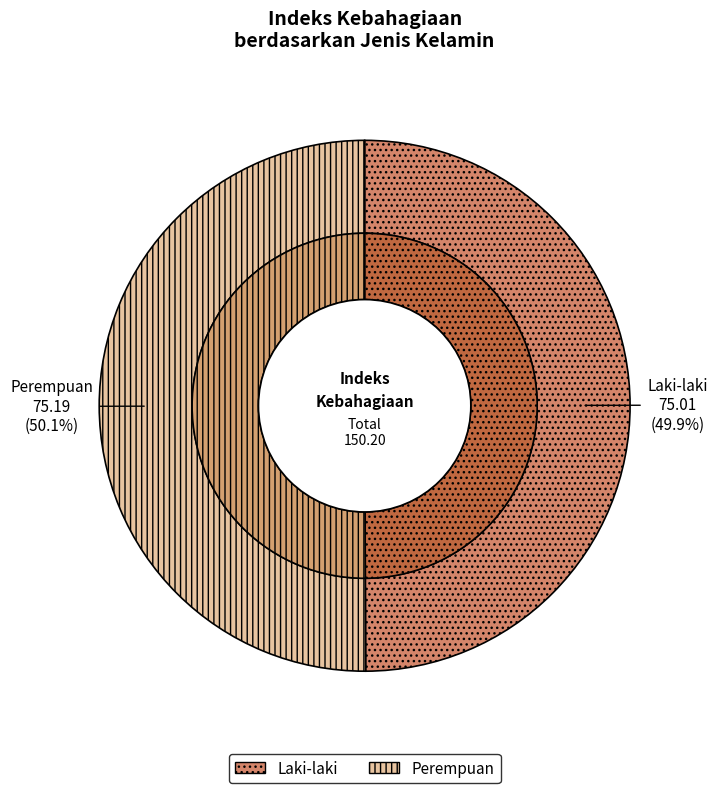

What is the ratio of the value at Perempuan to the value at Laki-laki?

1.0